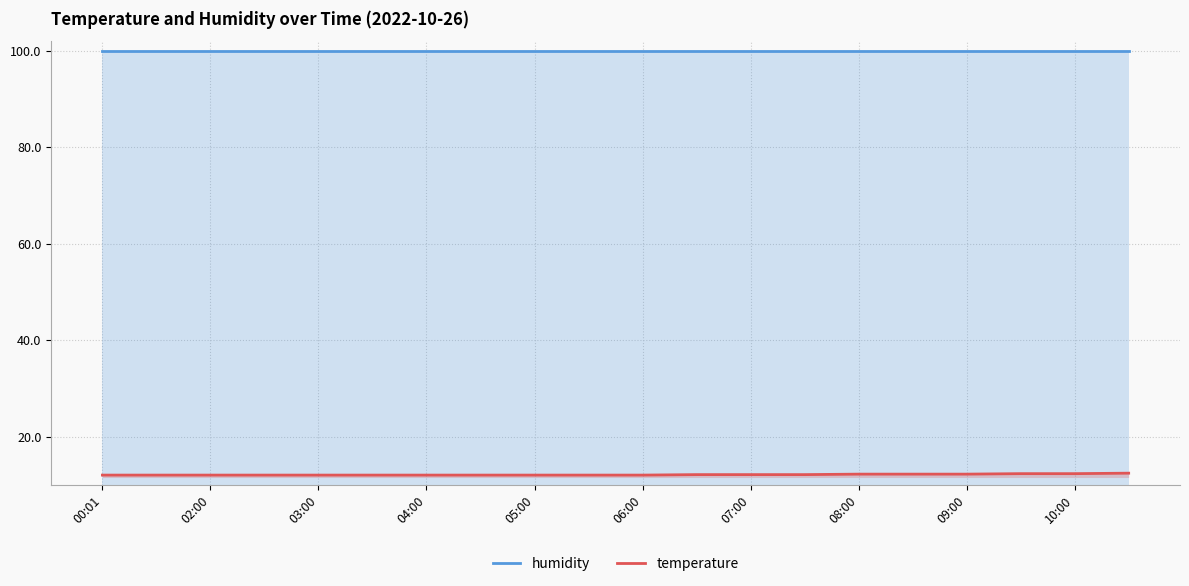

What is the maximum value shown in the chart?

99.9